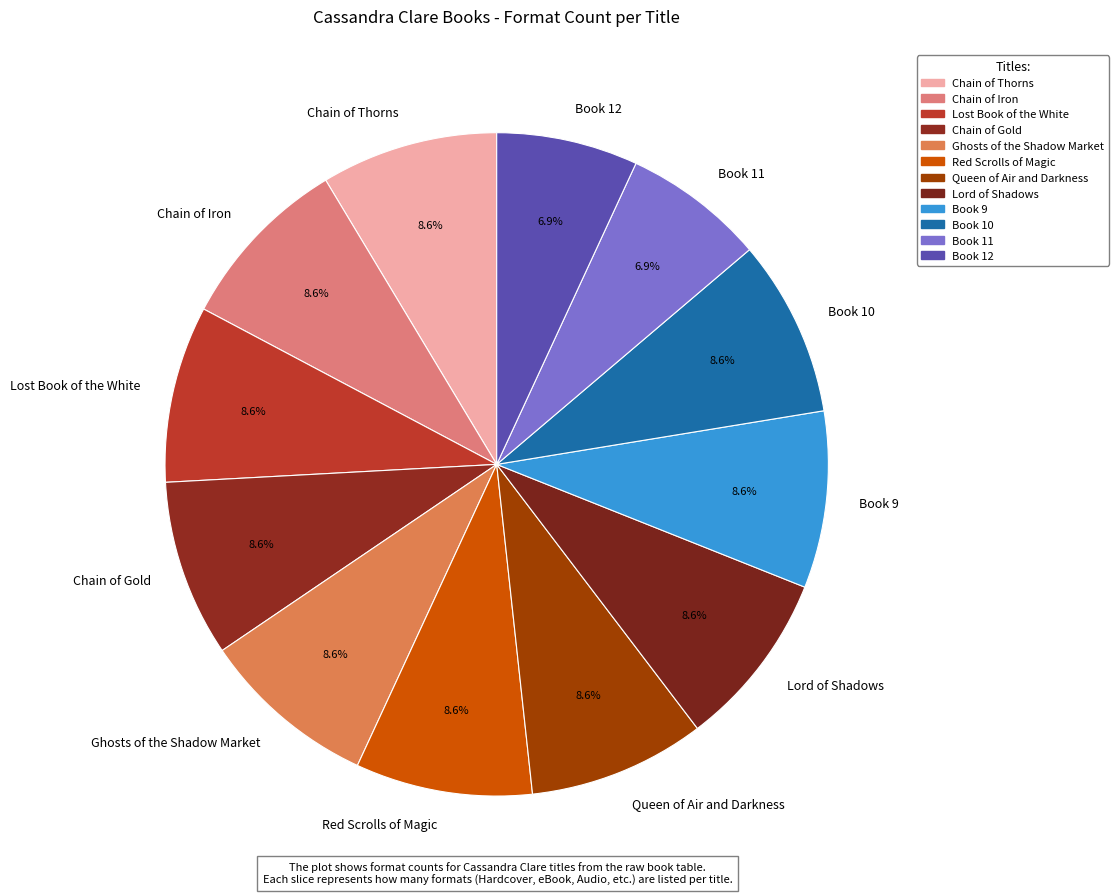

Is there a majority slice in this chart?

No